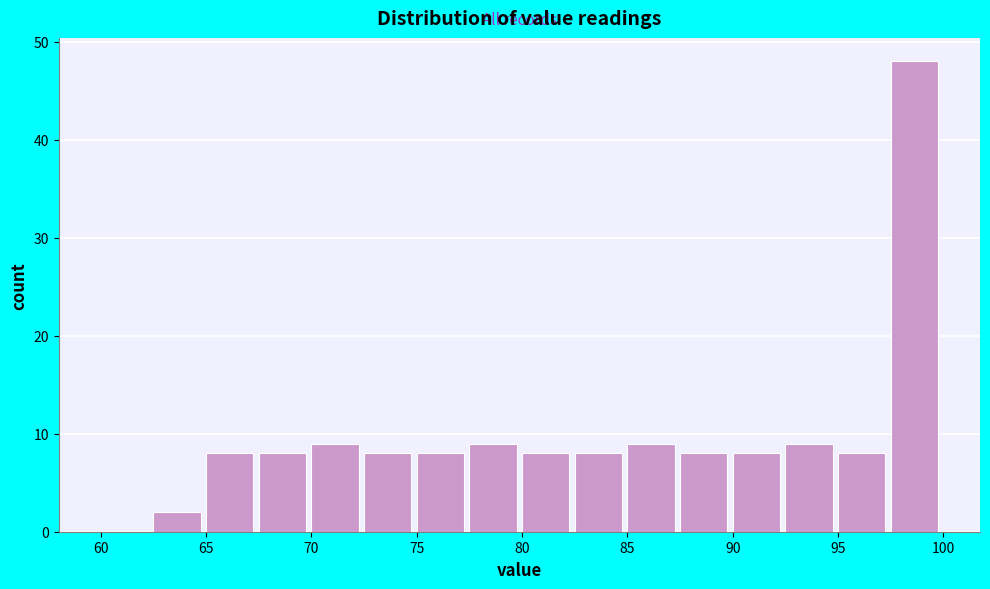

Reading left to right, list every bar in this chart as the range it spans on the x-axis followed by its height. The values are not printed on the chart, so give them approximately, as read against the axis.

60.0 to 62.5: 0
62.5 to 65.0: 2
65.0 to 67.5: 8
67.5 to 70.0: 8
70.0 to 72.5: 9
72.5 to 75.0: 8
75.0 to 77.5: 8
77.5 to 80.0: 9
80.0 to 82.5: 8
82.5 to 85.0: 8
85.0 to 87.5: 9
87.5 to 90.0: 8
90.0 to 92.5: 8
92.5 to 95.0: 9
95.0 to 97.5: 8
97.5 to 100.0: 48